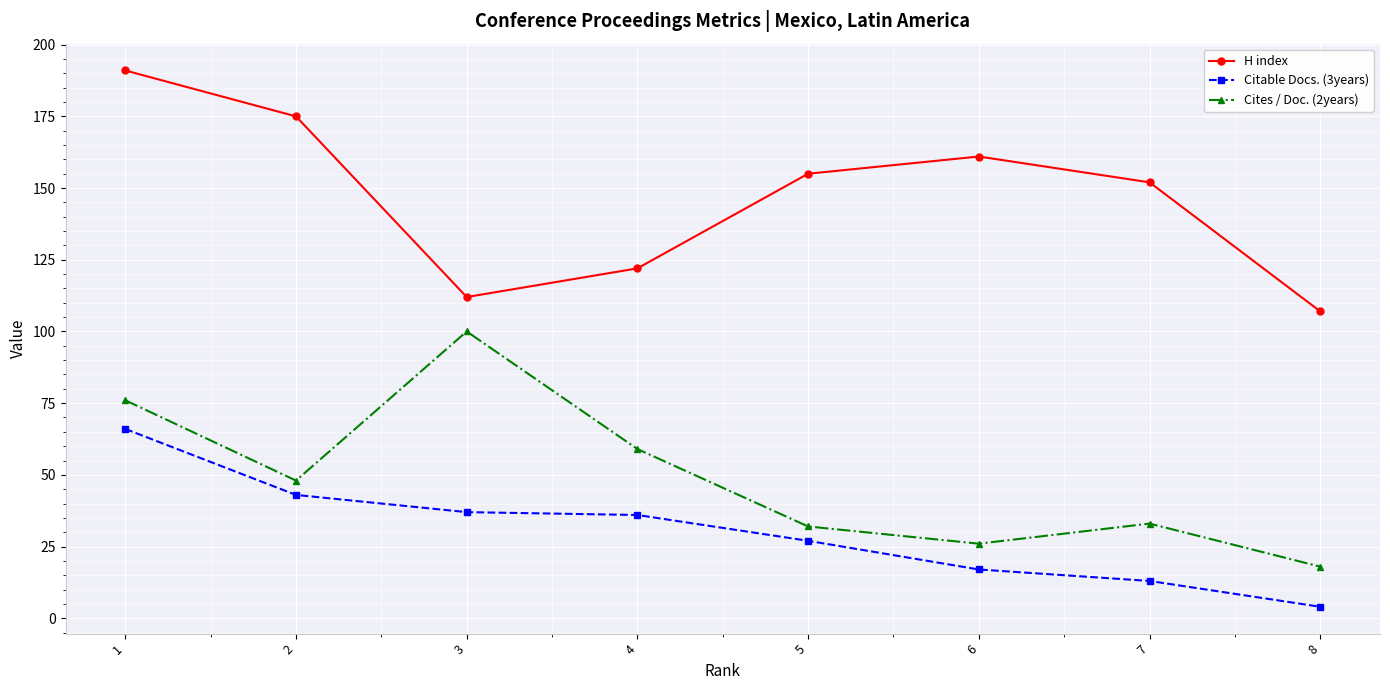

What value does the Cites / Doc. (2years) series have at 8?

18